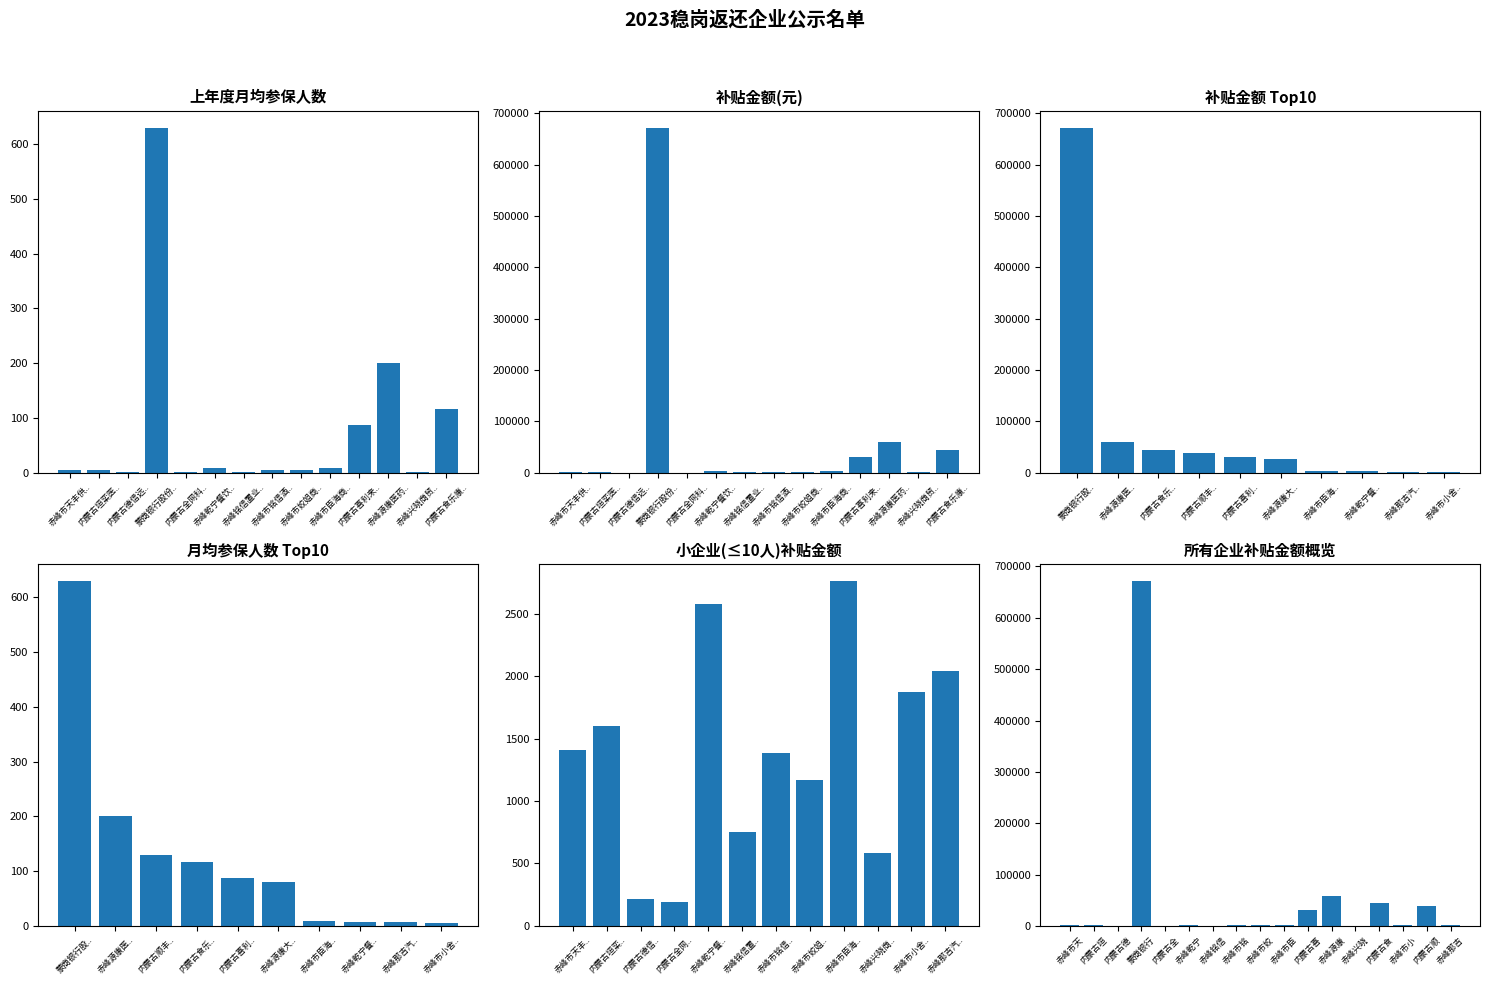

Count the number of data series in this chart.

1